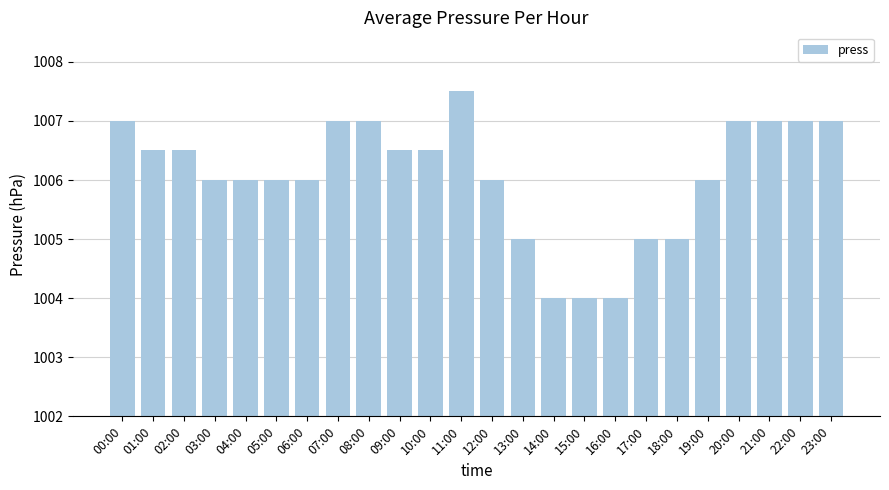

Reading left to right, list all the values displayed in this chart.

00:00=1007.0	01:00=1006.5	02:00=1006.5	03:00=1006.0	04:00=1006.0	05:00=1006.0	06:00=1006.0	07:00=1007.0	08:00=1007.0	09:00=1006.5	10:00=1006.5	11:00=1007.5	12:00=1006.0	13:00=1005.0	14:00=1004.0	15:00=1004.0	16:00=1004.0	17:00=1005.0	18:00=1005.0	19:00=1006.0	20:00=1007.0	21:00=1007.0	22:00=1007.0	23:00=1007.0